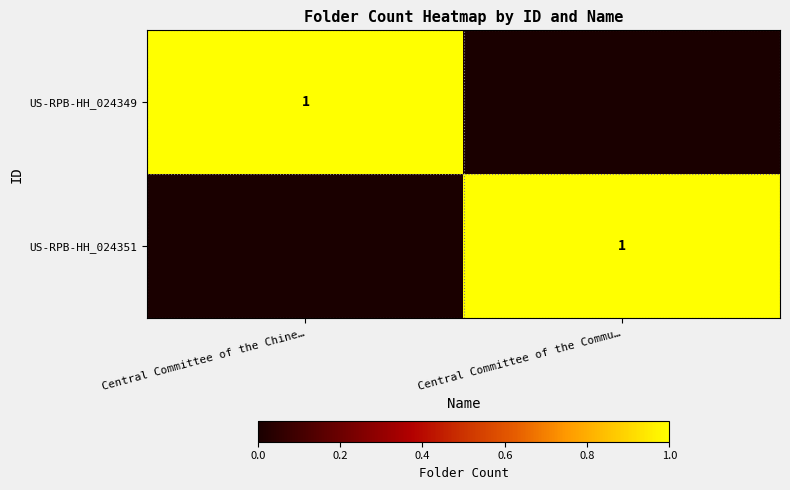

True or false: US-RPB-HH_024351 has a value of 1 at Central Committee of the Commu….

True